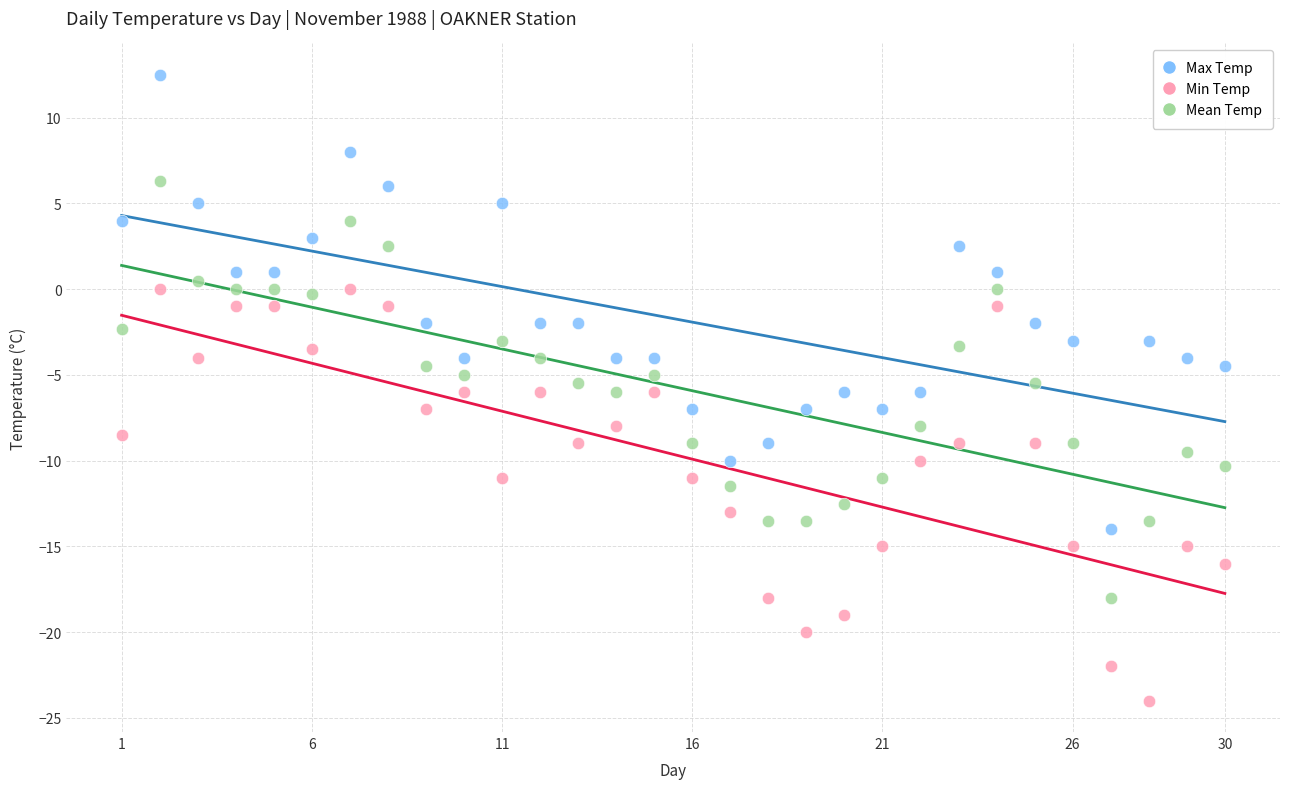

Which series contains the lowest Y value?

Min Temp